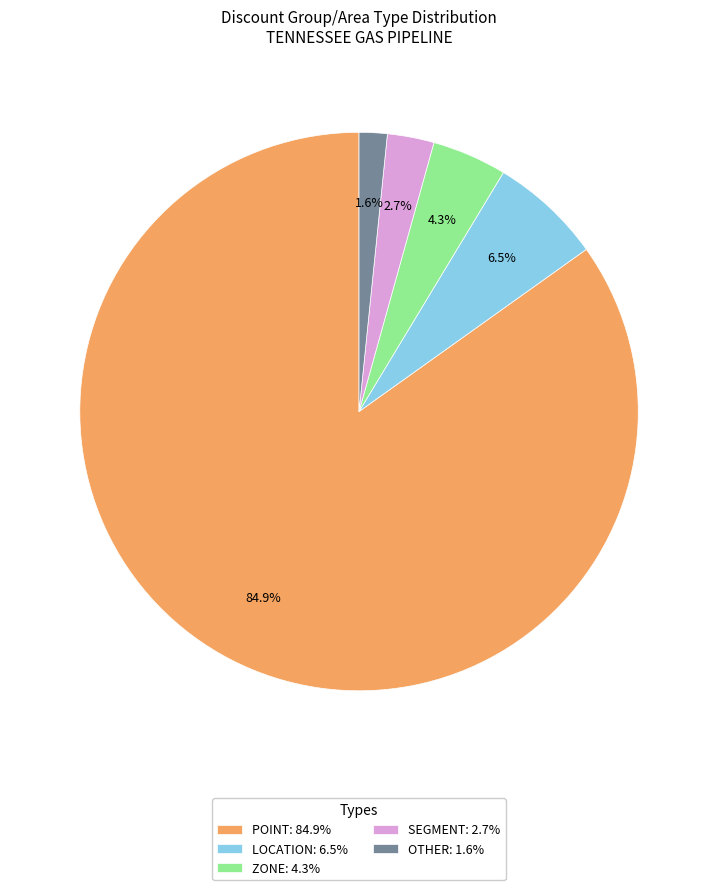

Which has a higher value, OTHER: 1.6% or SEGMENT: 2.7%?

SEGMENT: 2.7%